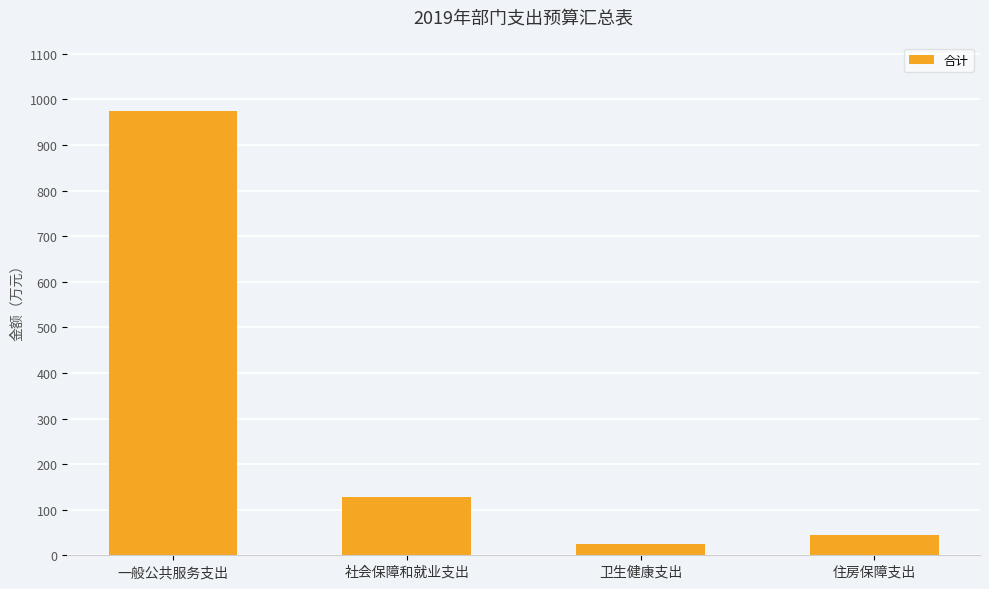

How many data points are above 127?

2